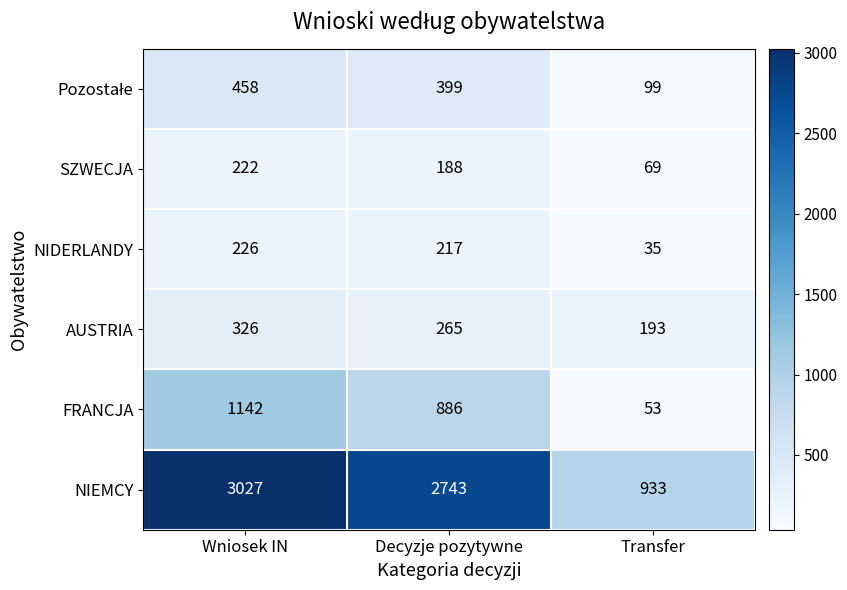

The NIDERLANDY series shows 217 at Decyzje pozytywne. True or false?

True